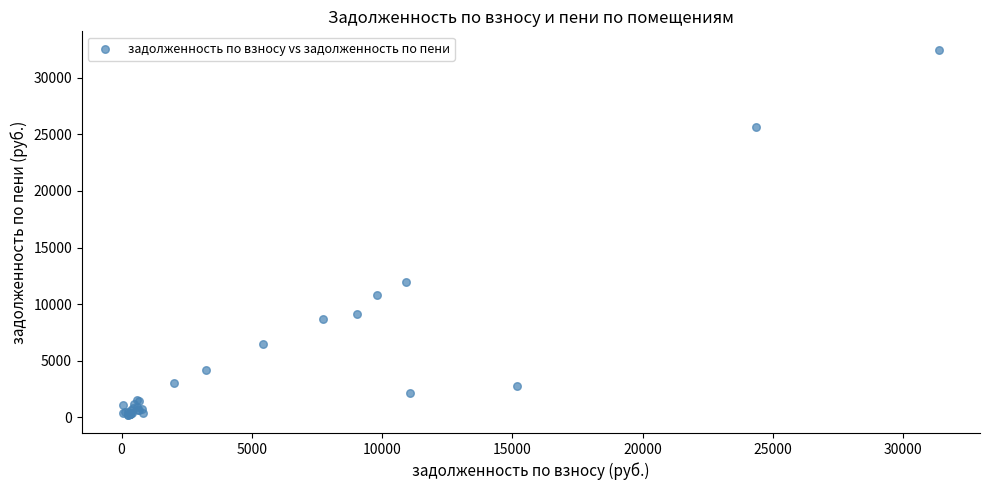

What Y value in the scatter plot is closest to 16354?

11970.5